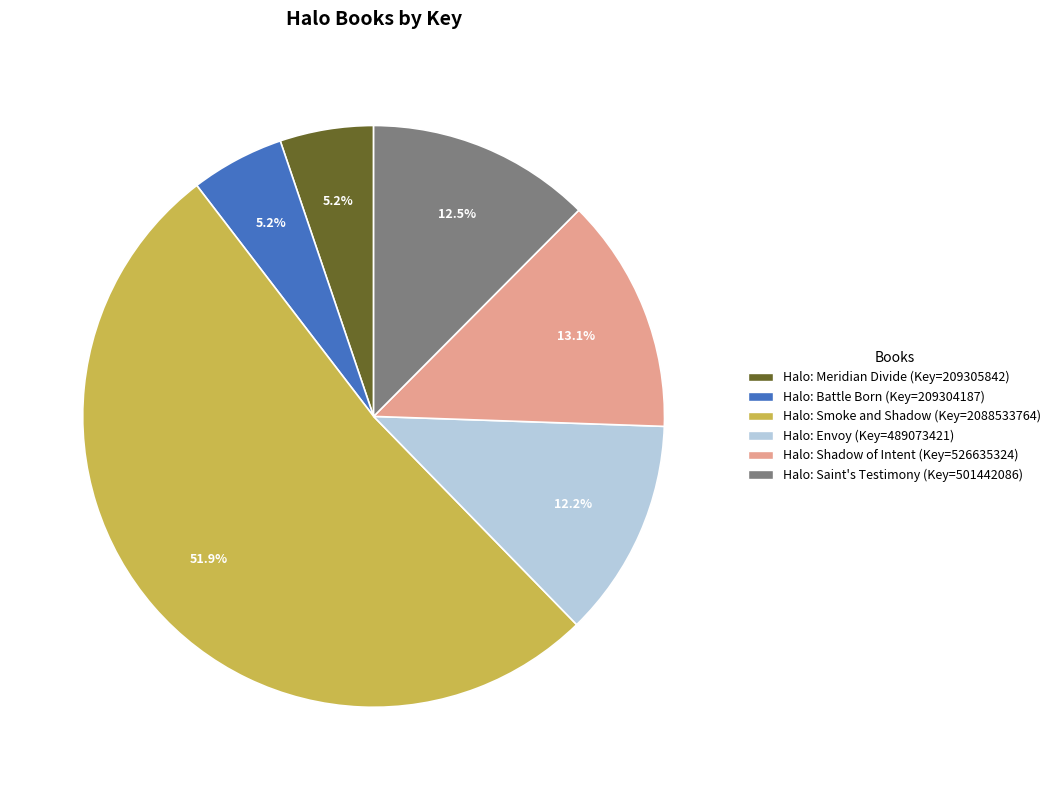

Which category has the biggest portion of the pie?

Halo: Smoke and Shadow